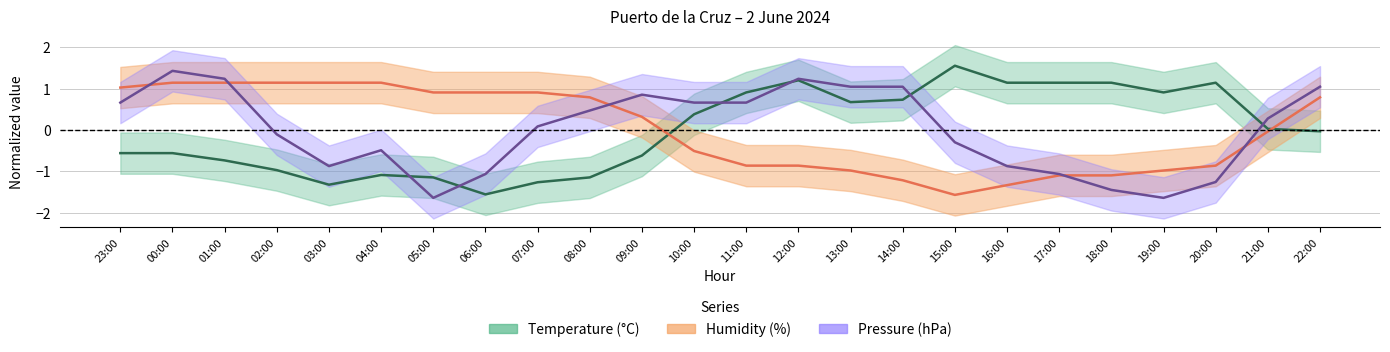

What position from the right is 22:00?

1